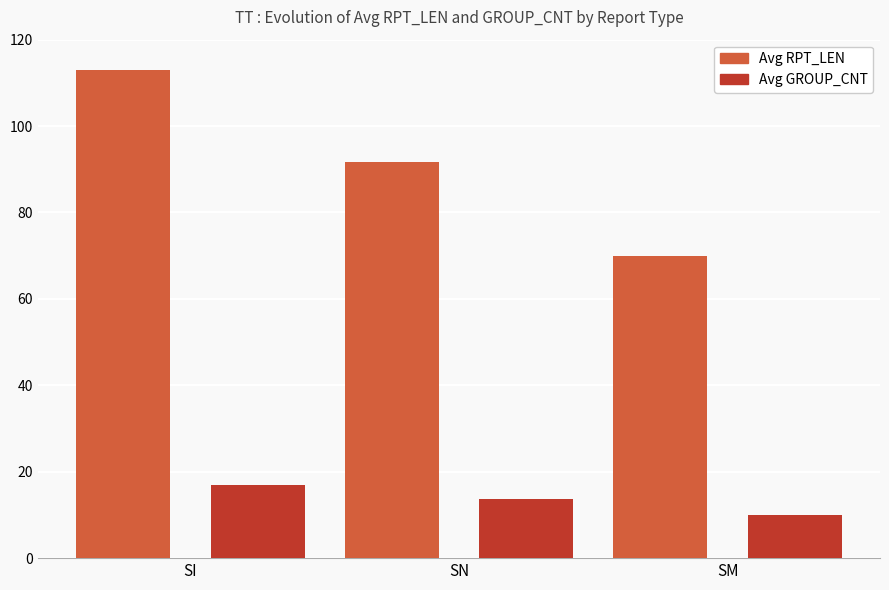

Which series has the largest total across all categories?

Avg RPT_LEN